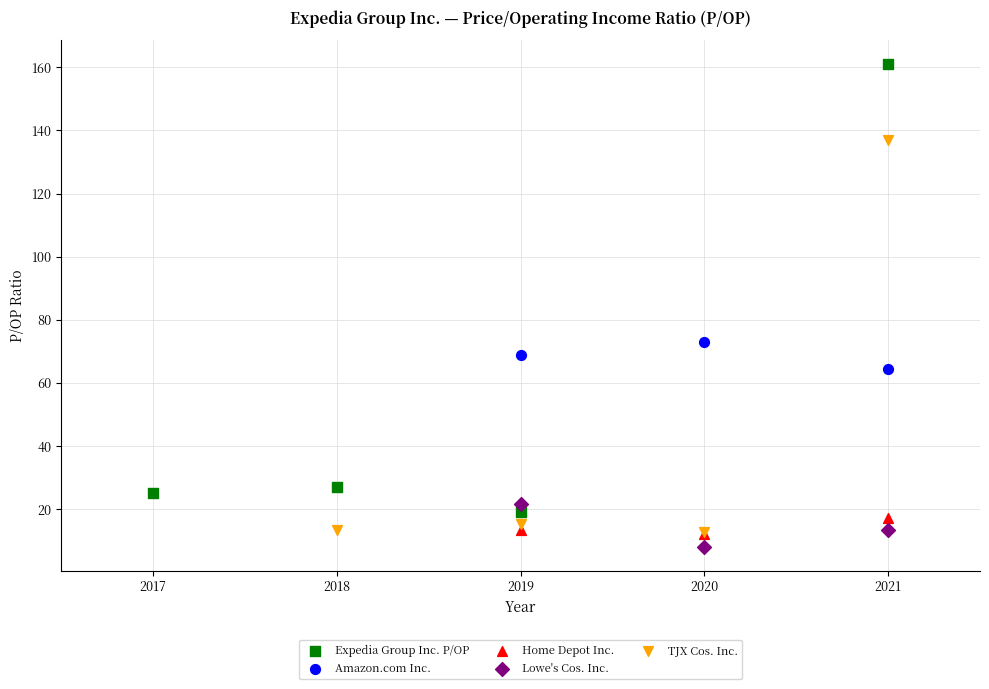

Which series has the largest Y range (max minus min)?

Expedia Group Inc. P/OP